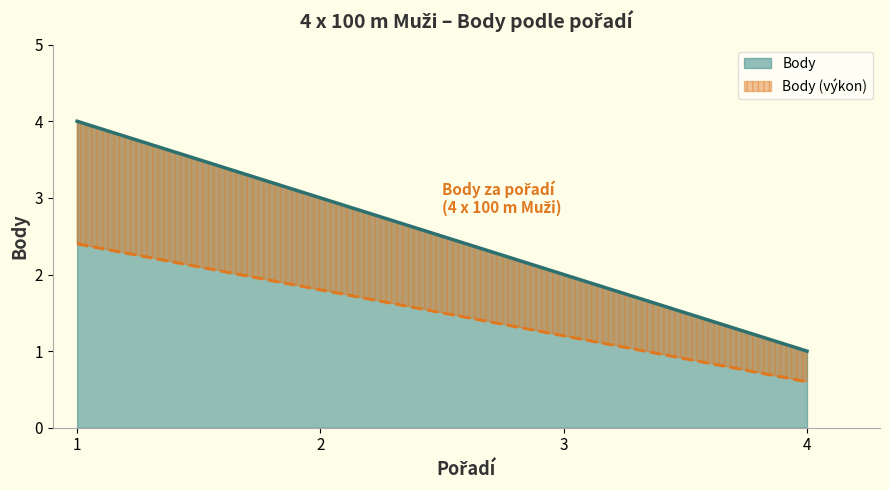

List the labels in order of value, smallest first.

4, 3, 2, 1